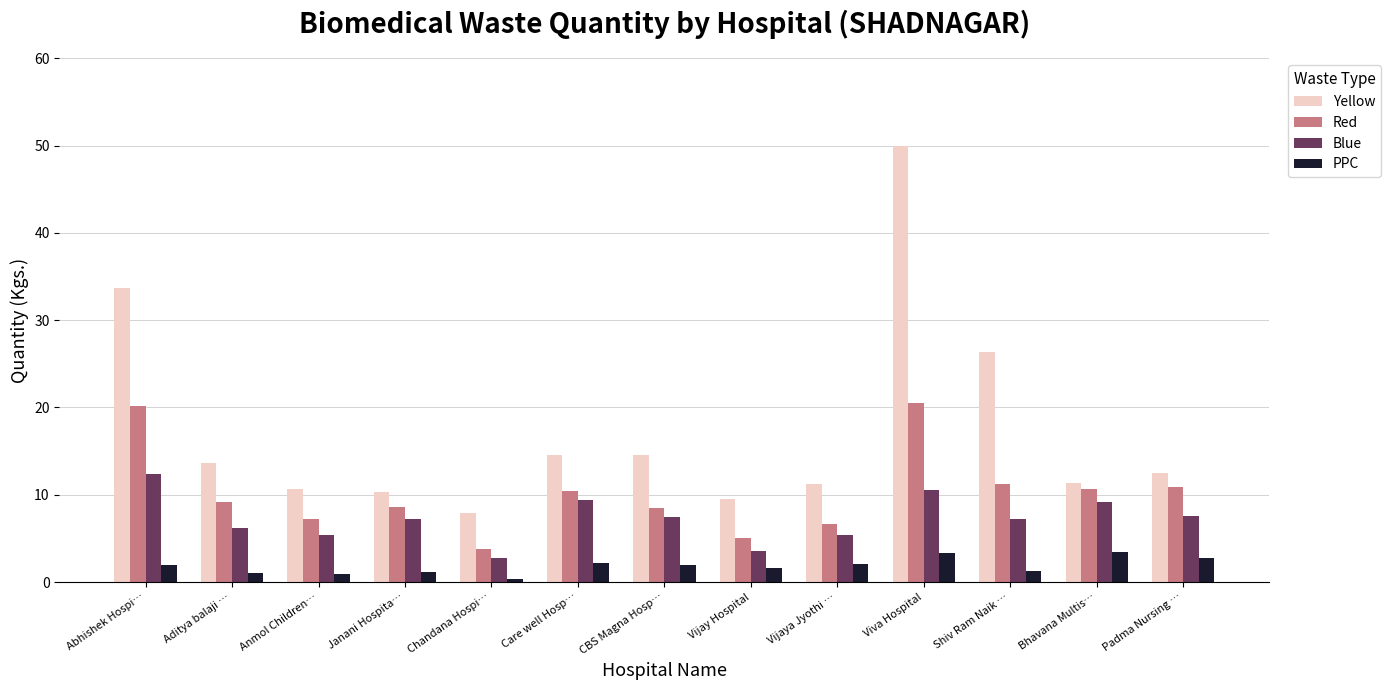

At how many categories does at least one series exceed 7?

13